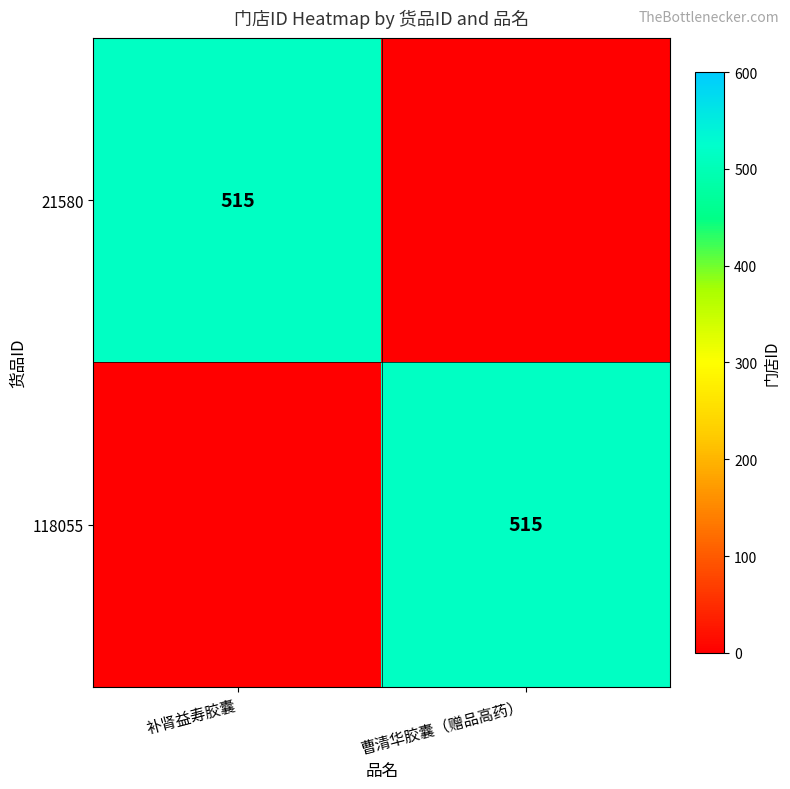

Is it true that 21580 equals 515 at 补肾益寿胶囊?

True